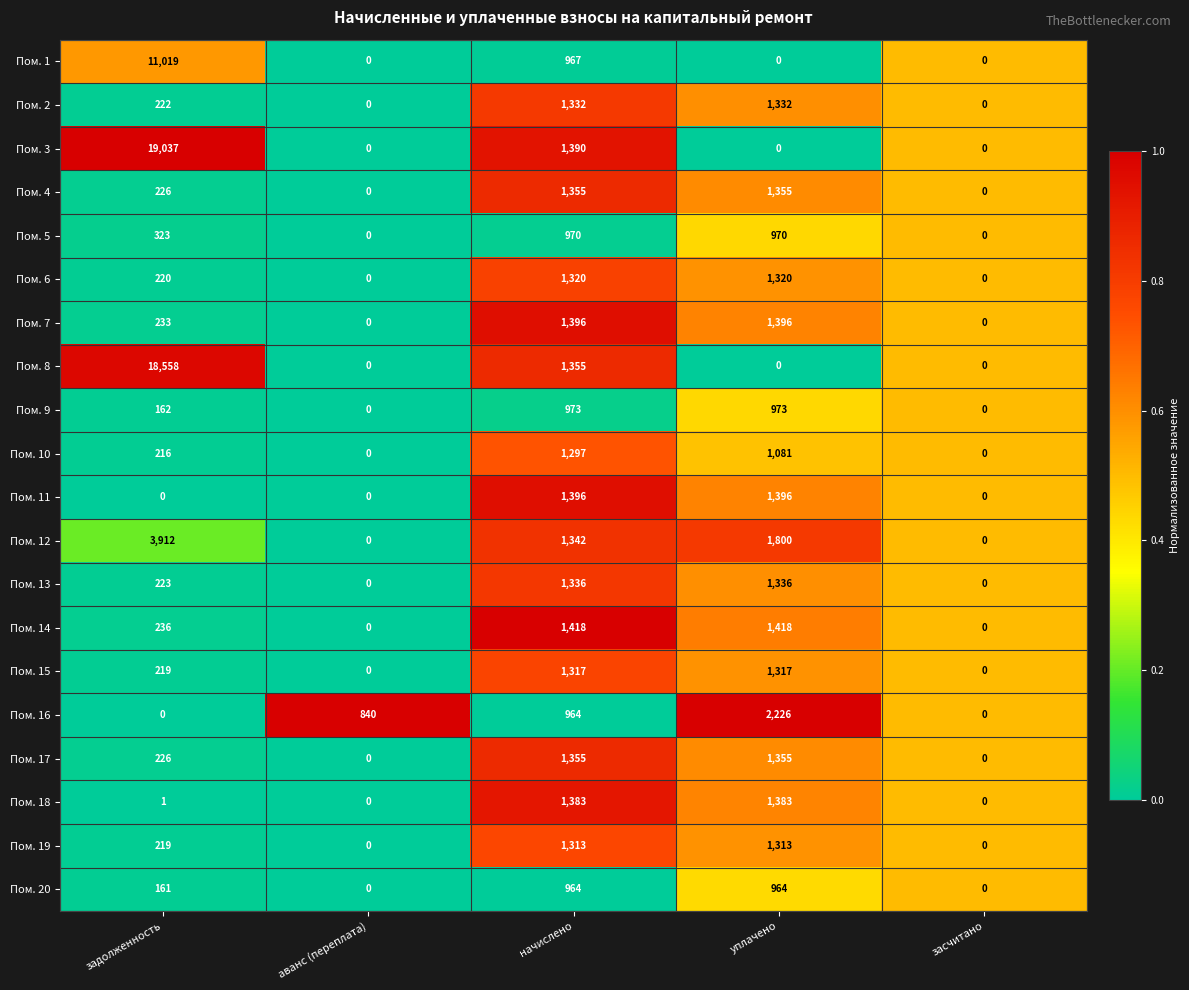

True or false: Пом. 20 has a value of 964 at уплачено.

True